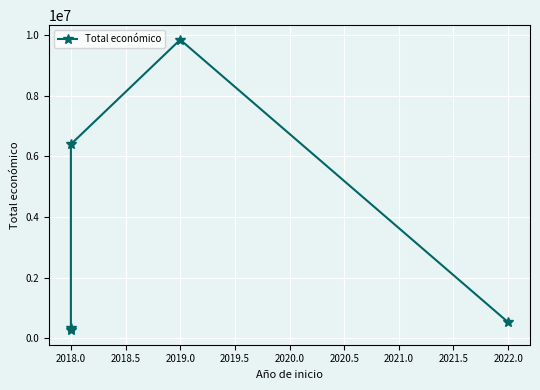

What is the difference between the second highest and second lowest values?

6057032